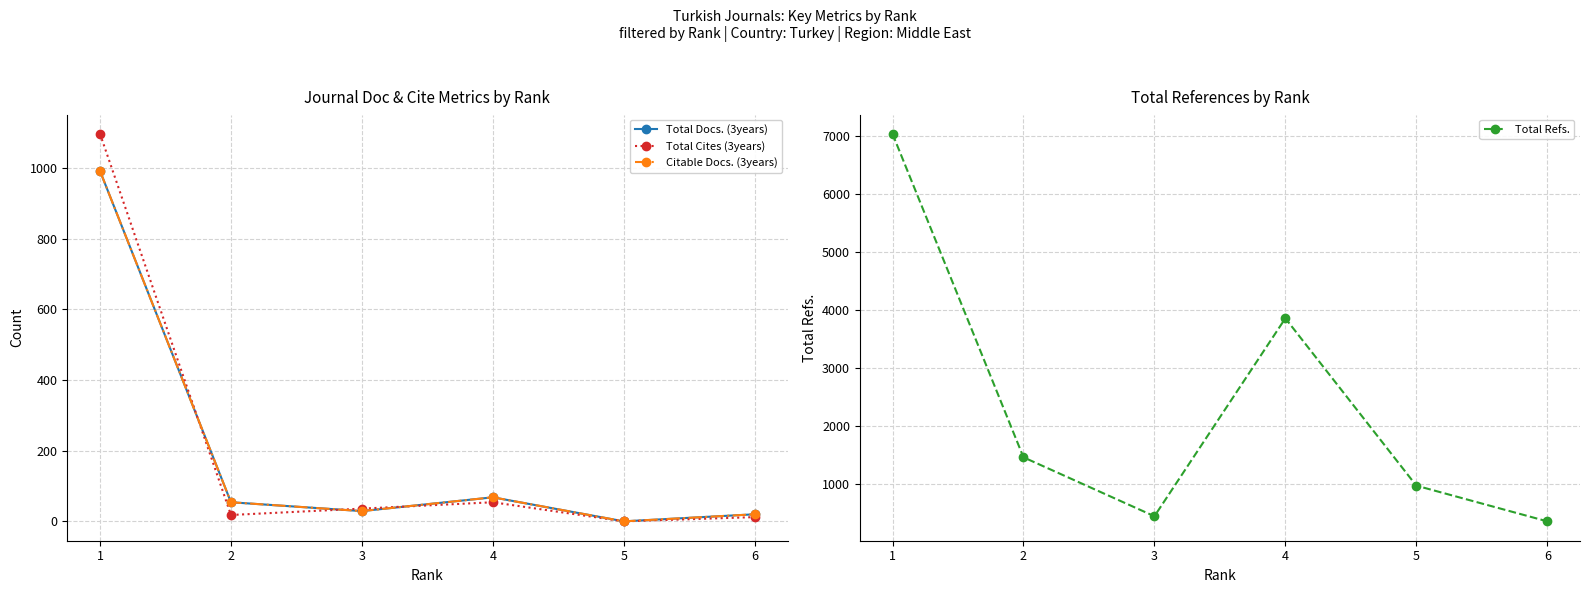

In Total Refs., how many points are lower than both neighbors (excluding endpoints)?

1